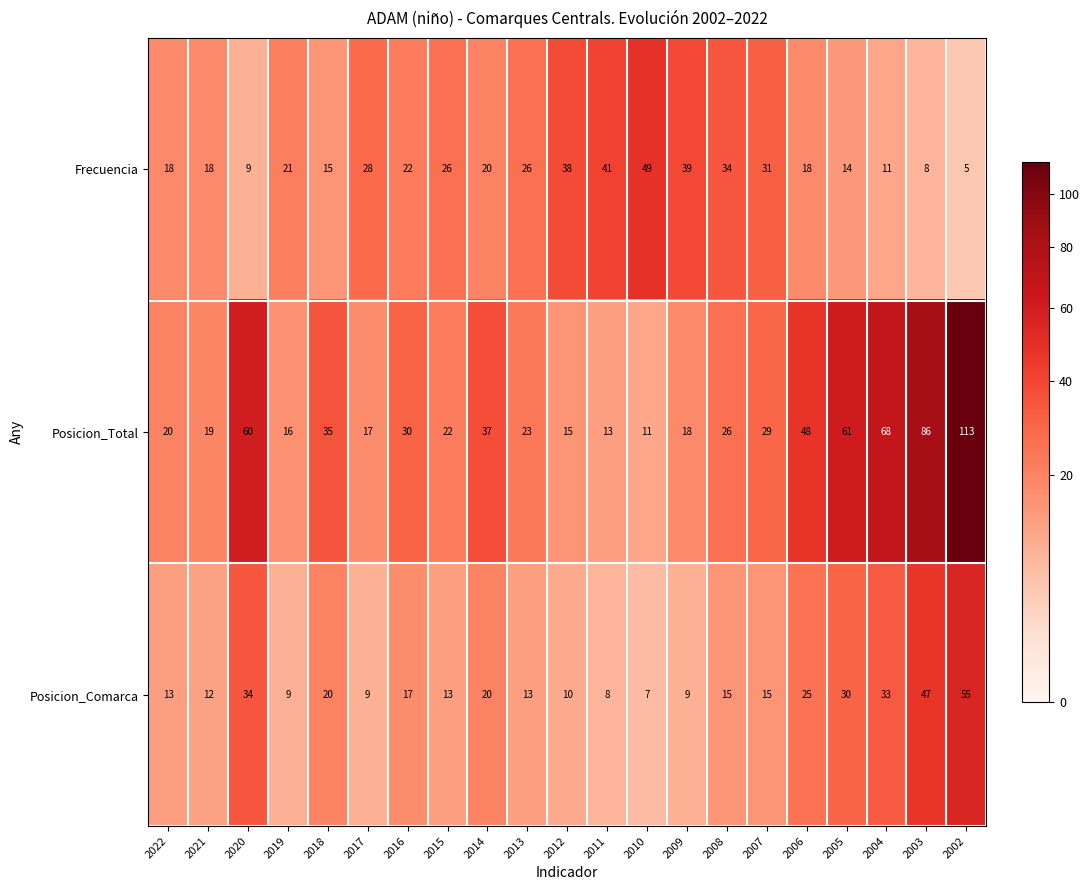

What is the average value of the Posicion_Comarca series?

20